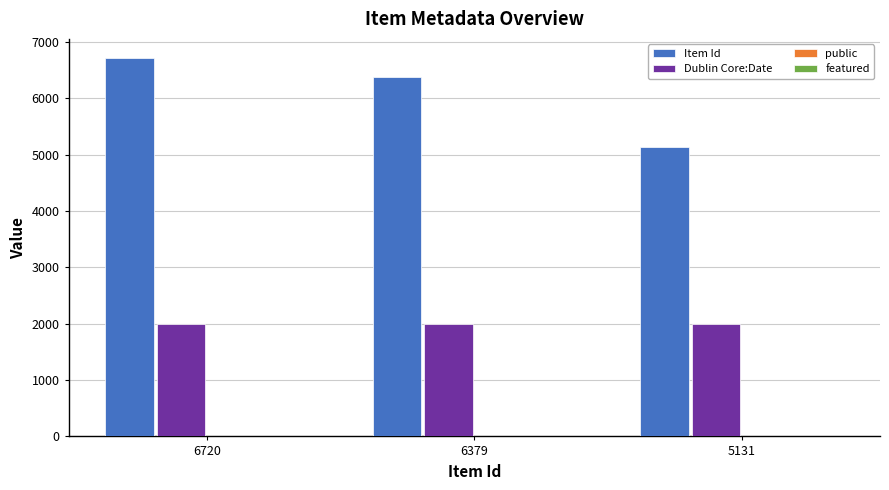

Which series has the largest total across all categories?

Item Id